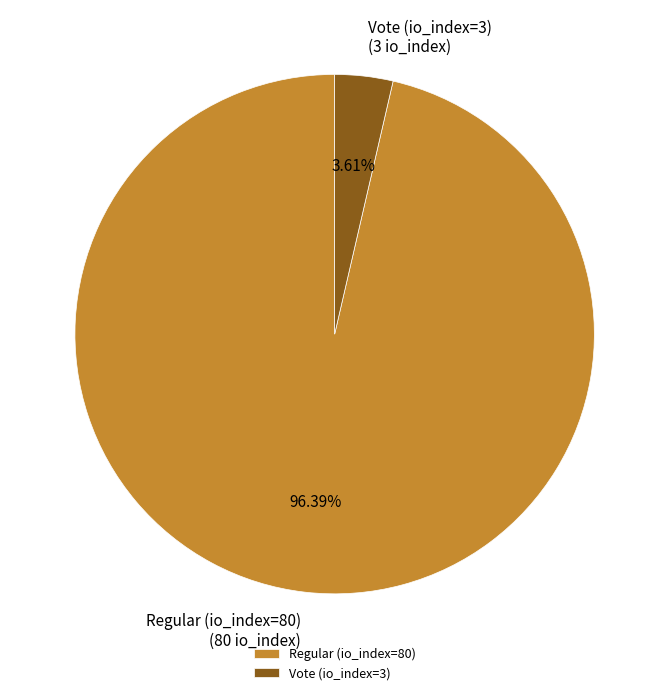

Combined, do Vote (io_index=3) and Regular (io_index=80) account for over 50%?

Yes